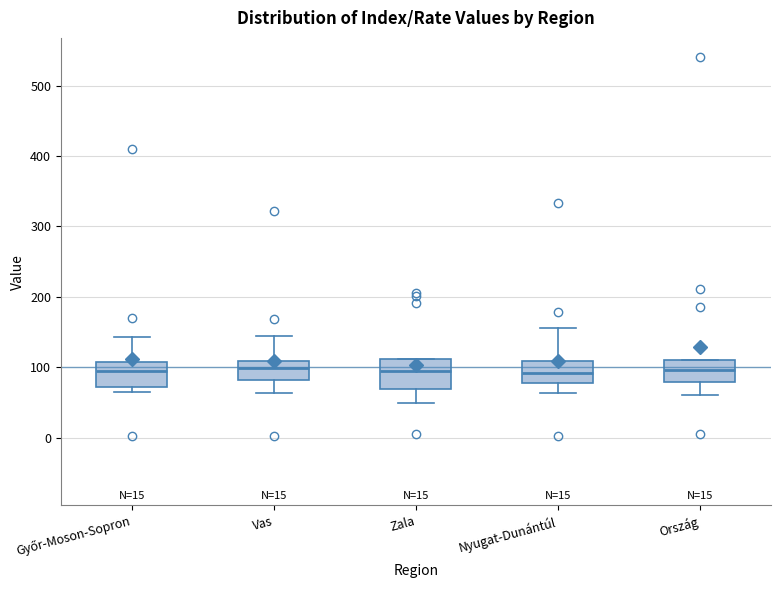

Reading left to right, transcribe this box plot: for each box, give where its median line is, the range the box spans, and where its two whiskers end, as read against the y-axis. The values are not printed on the chart, so give them approximately, as read against the axis.

Győr-Moson-Sopron: median 90, box 70 to 110, whiskers 60 to 140
Vas: median 100, box 80 to 110, whiskers 60 to 140
Zala: median 100, box 70 to 110, whiskers 50 to 110
Nyugat-Dunántúl: median 90, box 80 to 110, whiskers 60 to 160
Ország: median 100, box 80 to 110, whiskers 60 to 110